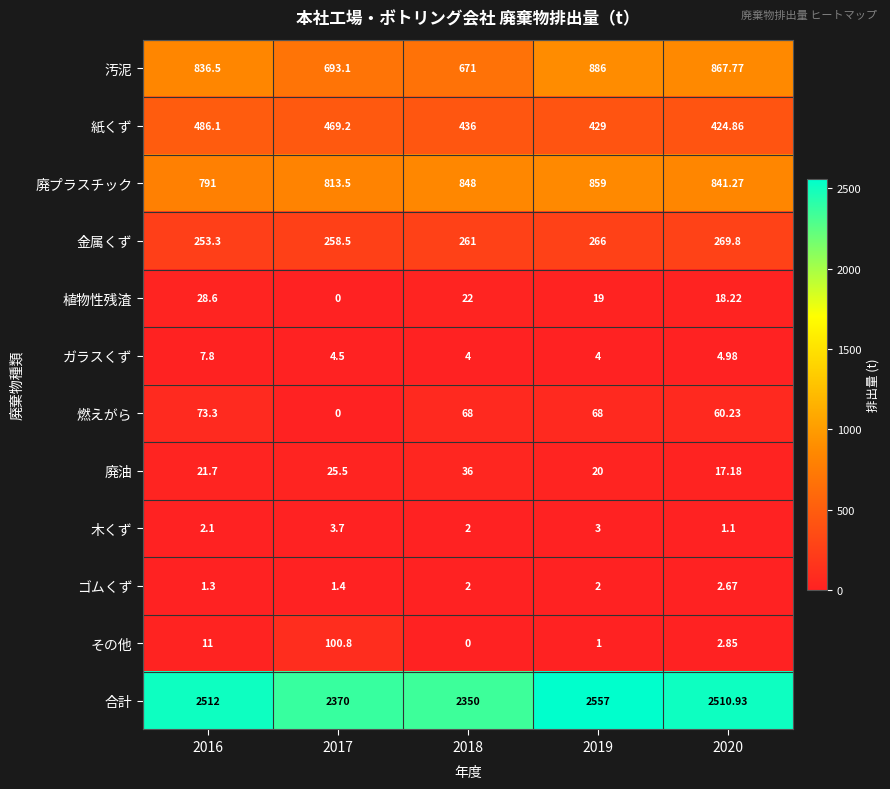

At which category is the sum across all series the highest?

2019